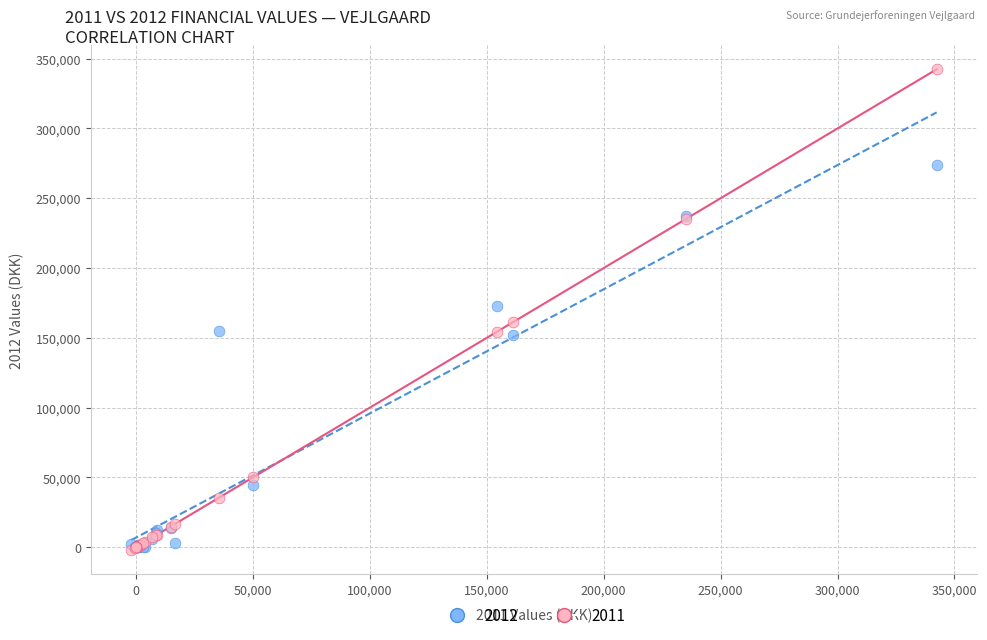

Which series reaches the maximum Y coordinate?

2011